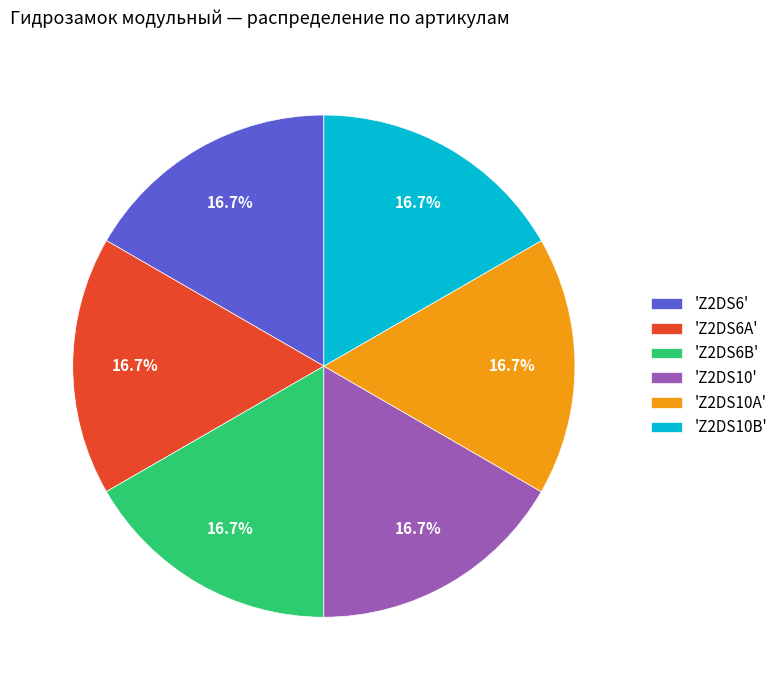

Is 'Z2DS6A' the majority of the pie?

No